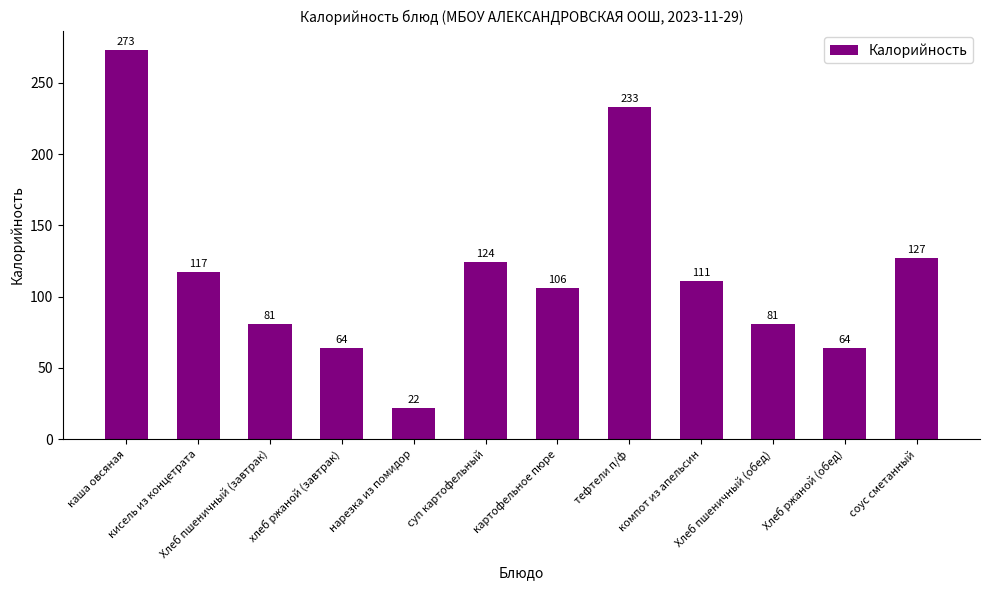

At which label is the value closest to 147?

соус сметанный